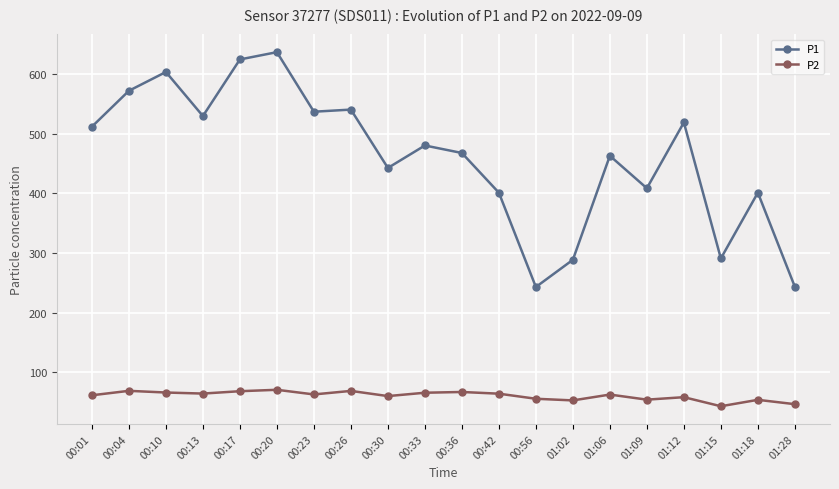

How many values in the P1 series are below 480?

10